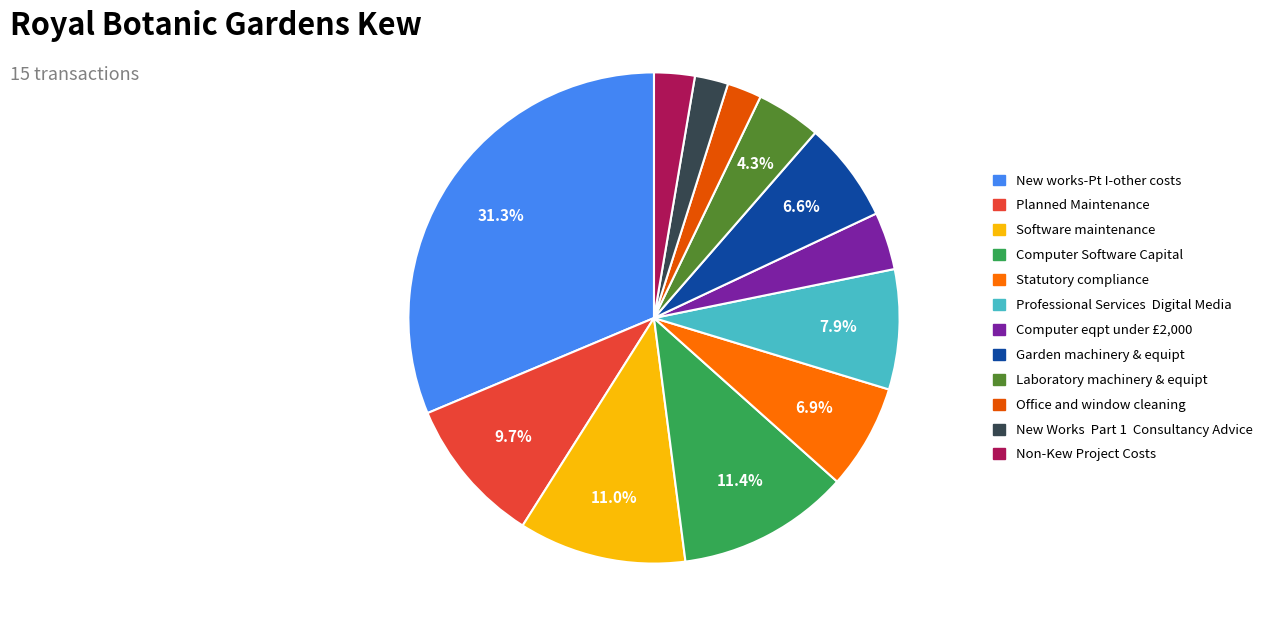

What is the largest slice in the pie chart?

New works-Pt I-other costs